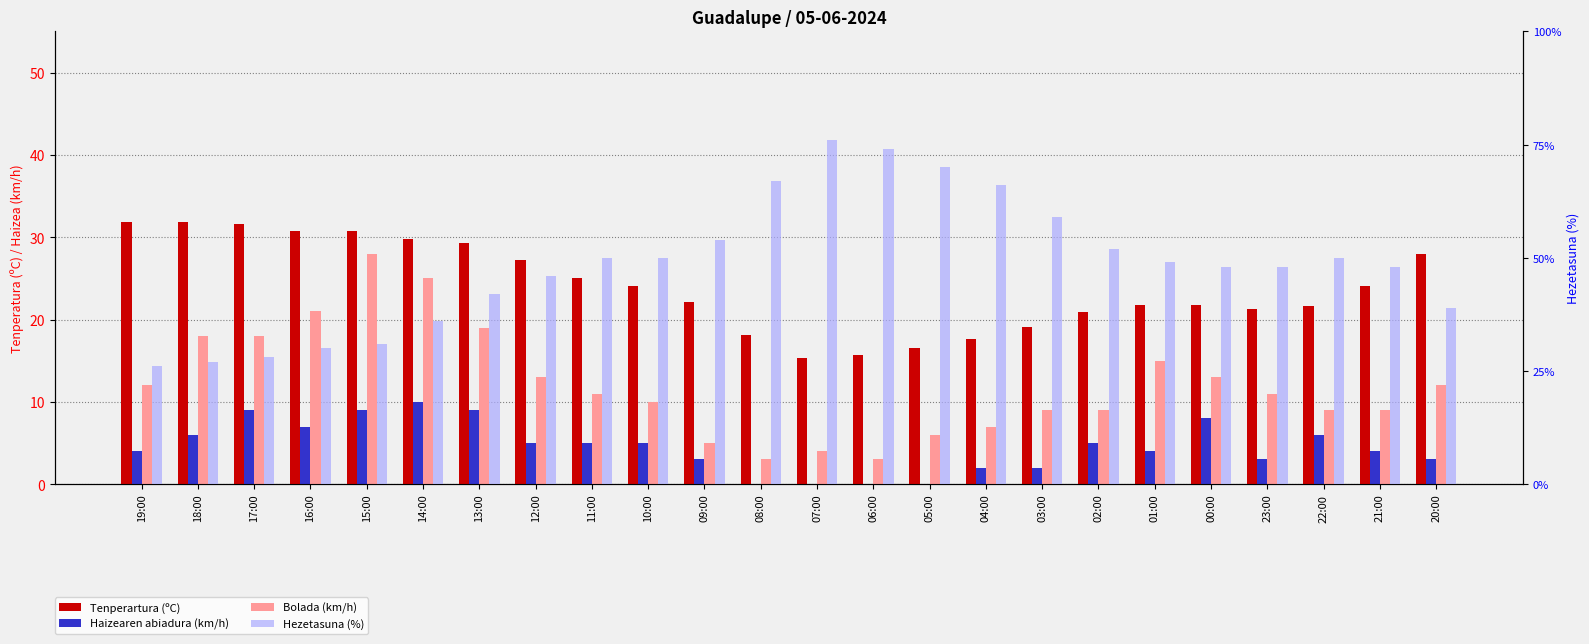

Count the number of categories in the chart.

24